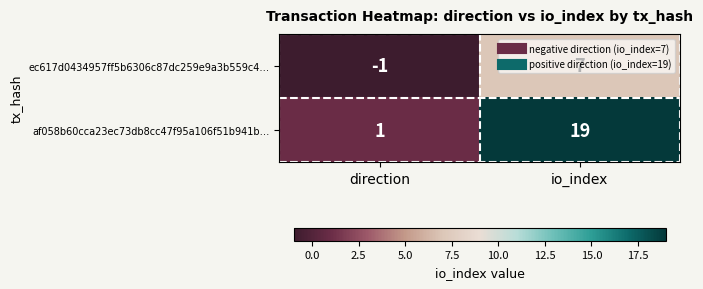

List the series in order of their peak value, highest first.

af058b60cca23ec73db8cc47f95a106f51b941b…, ec617d0434957ff5b6306c87dc259e9a3b559c4…